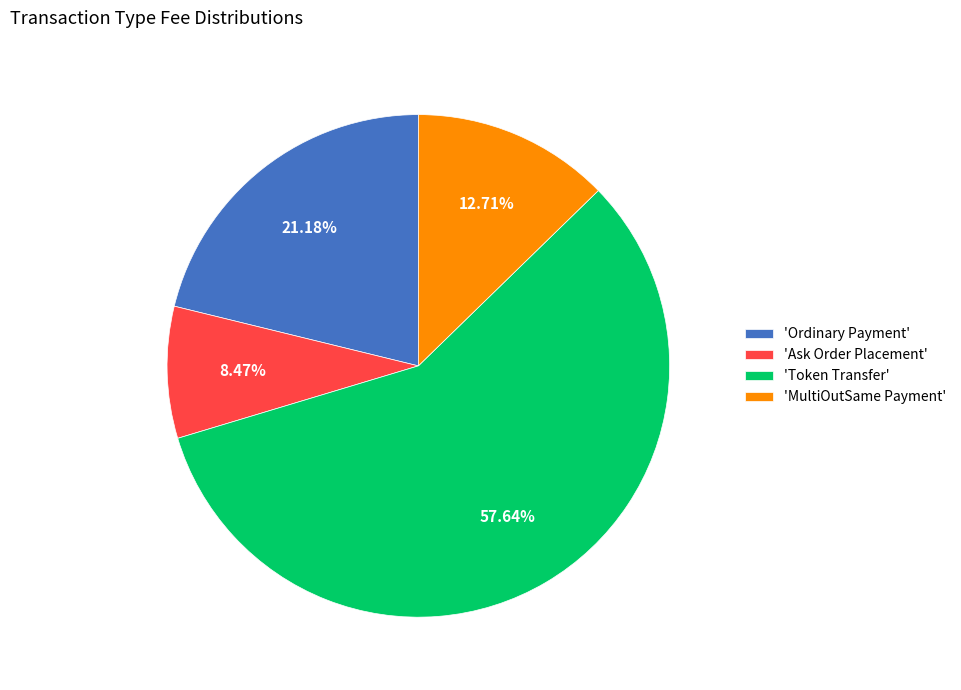

How many slices are in this pie chart?

4